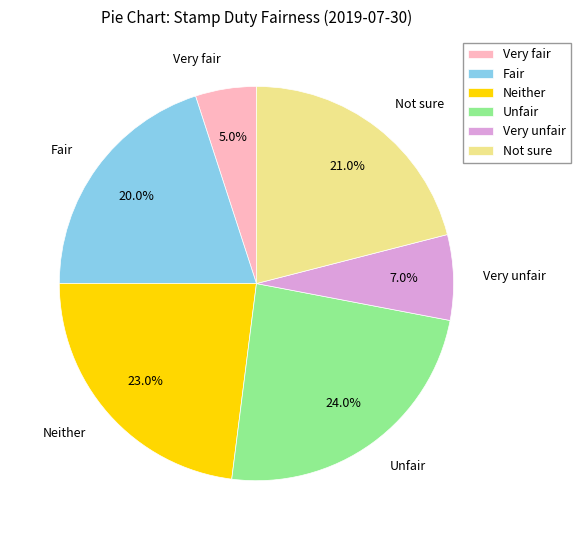

What percentage is the Very unfair slice, to the nearest percent?

7%